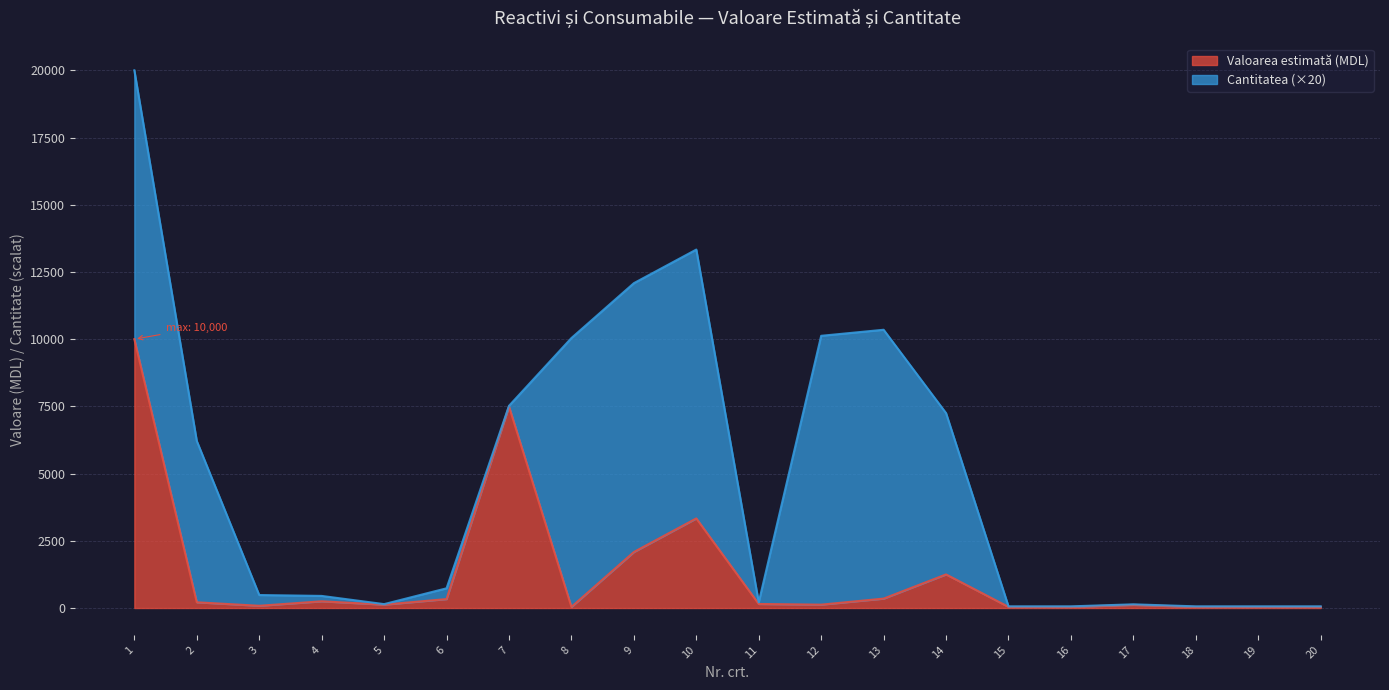

How many lines are shown in the chart?

2